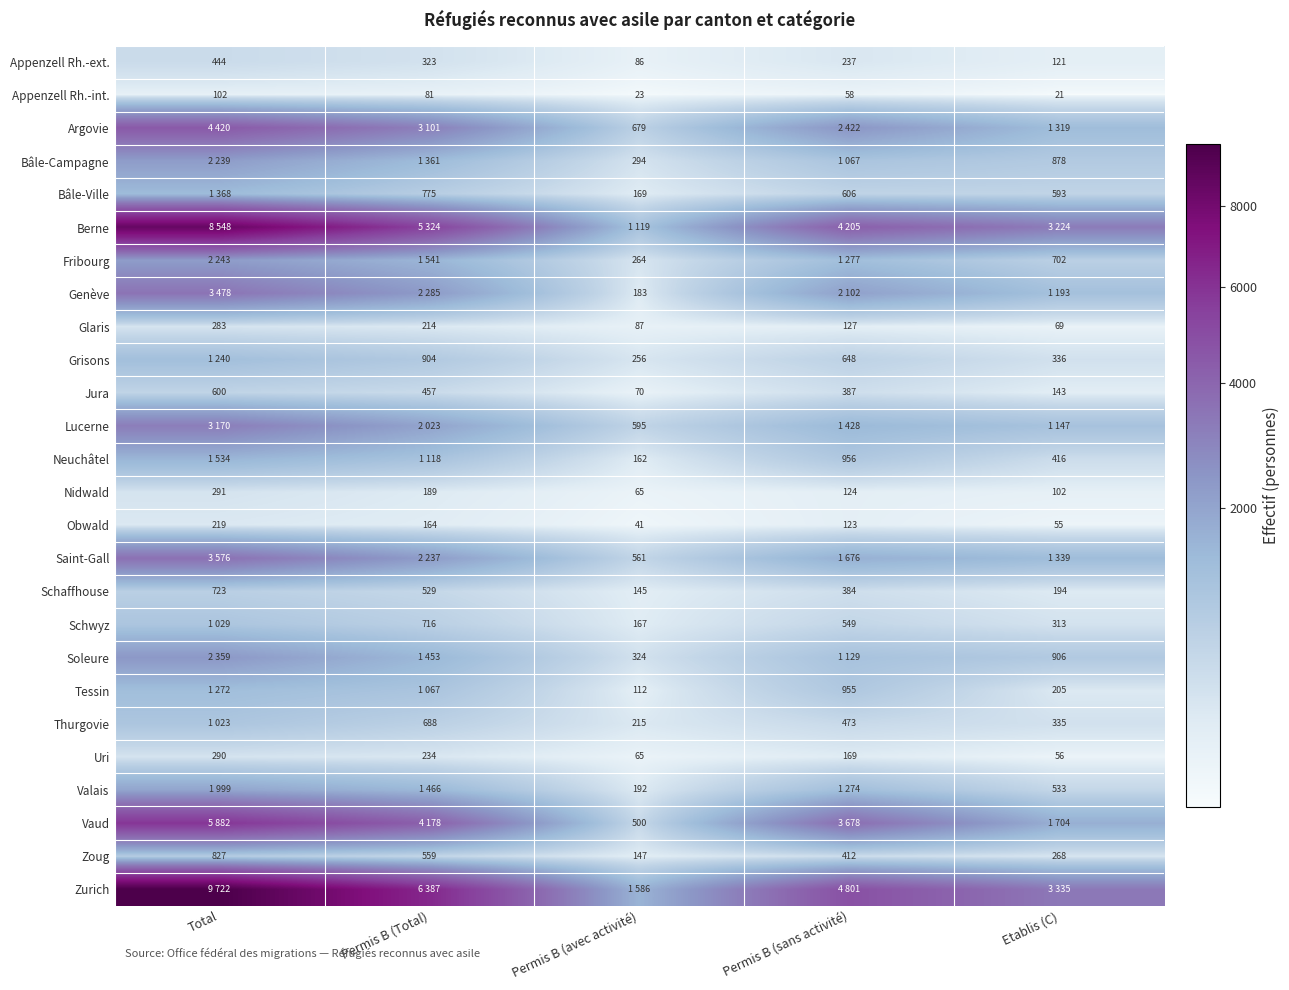

The value of Soleure at Etablis (C) is 906. True or false?

True